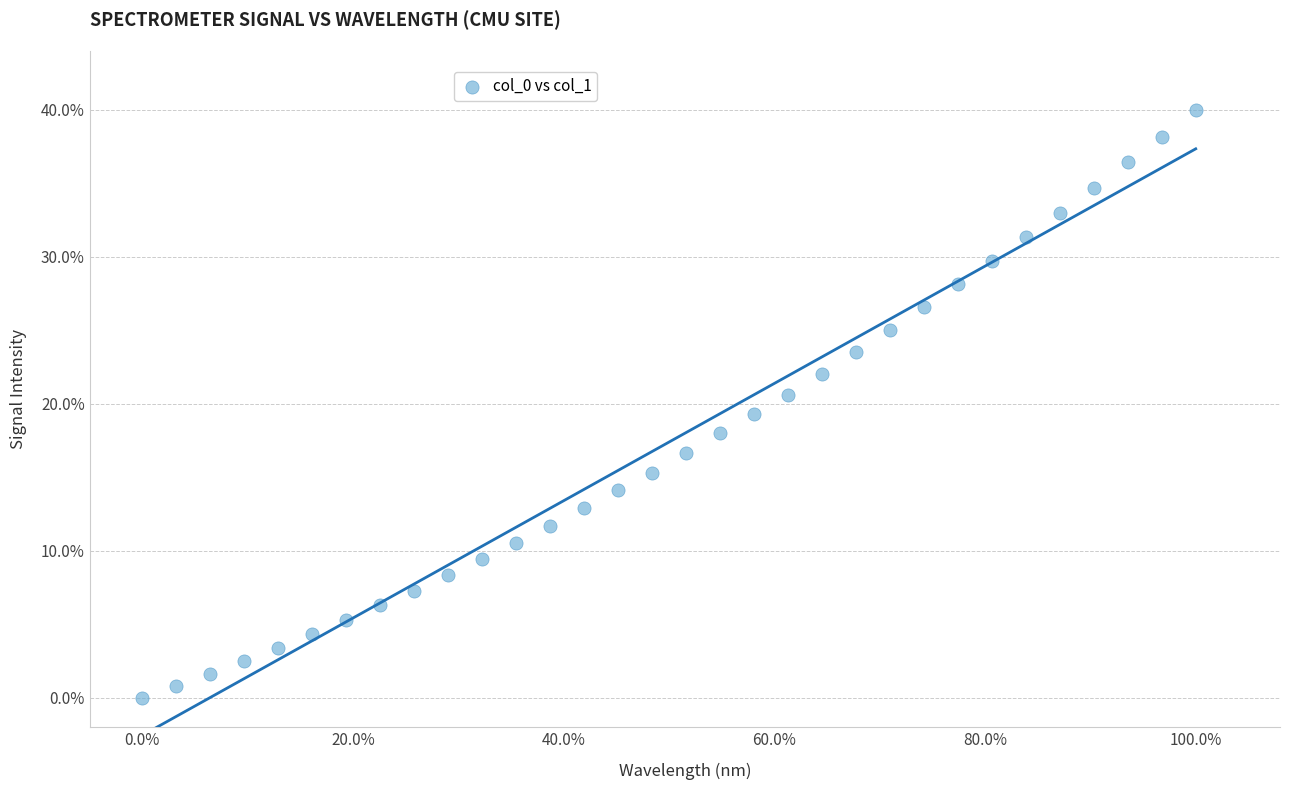

What is the range of X values (max minus min)?

100.0